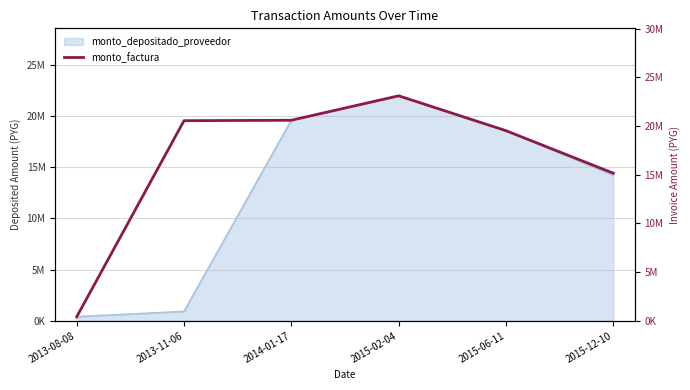

At which category does the data reach its first local peak?

2015-02-04